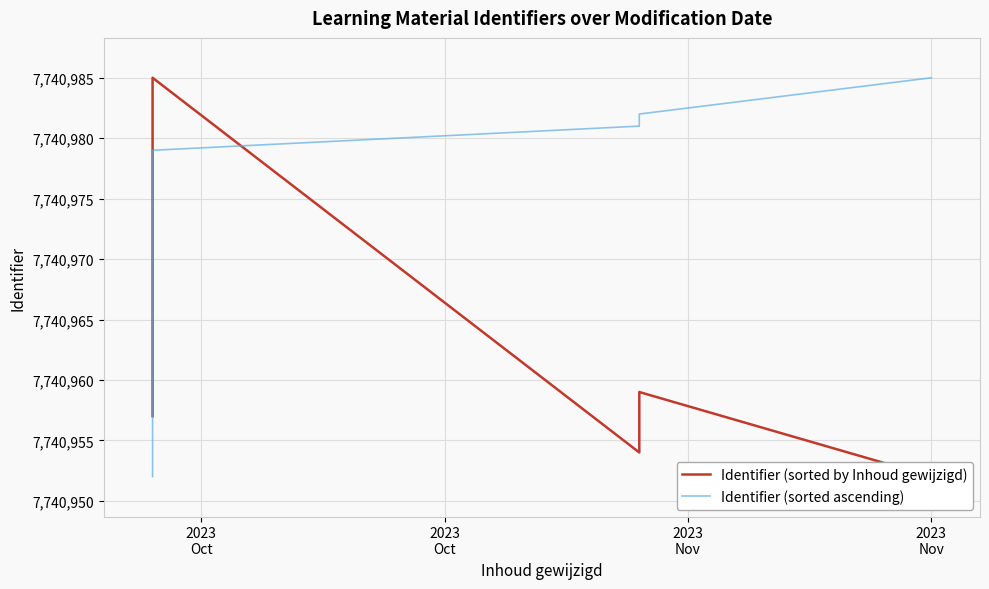

Which series ends up on top after the final intersection of Identifier (sorted by Inhoud gewijzigd) and Identifier (sorted ascending)?

Identifier (sorted ascending)